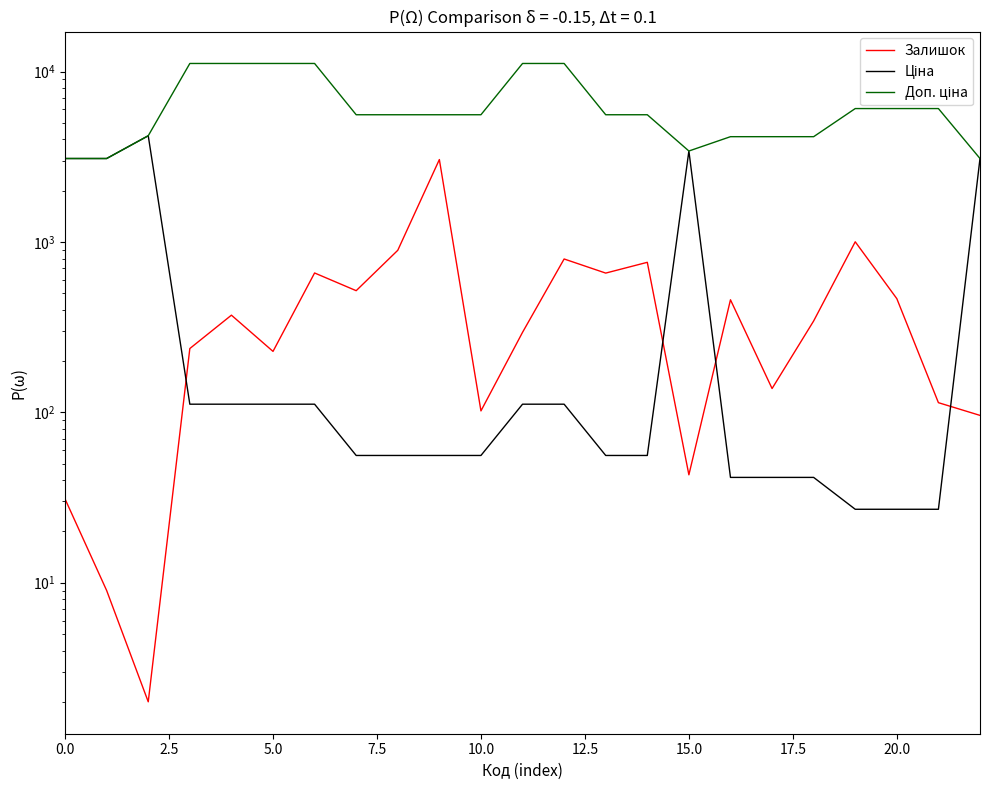

Is this an area chart (filled region under the line)?

No